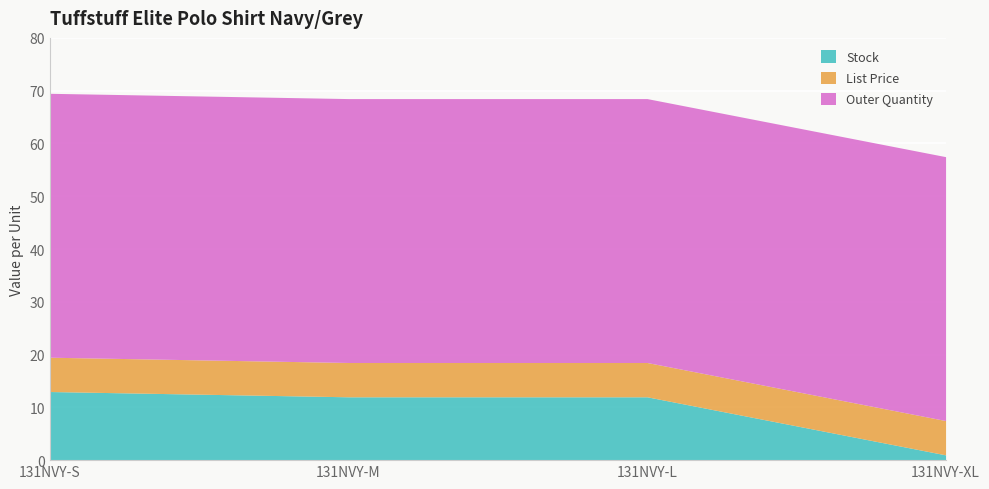

Reading right to left, list all the values displayed in this chart.

Stock: 131NVY-XL=1.0	131NVY-L=12.0	131NVY-M=12.0	131NVY-S=13.0
List Price: 131NVY-XL=6.5	131NVY-L=6.5	131NVY-M=6.5	131NVY-S=6.5
Outer Quantity: 131NVY-XL=50.0	131NVY-L=50.0	131NVY-M=50.0	131NVY-S=50.0